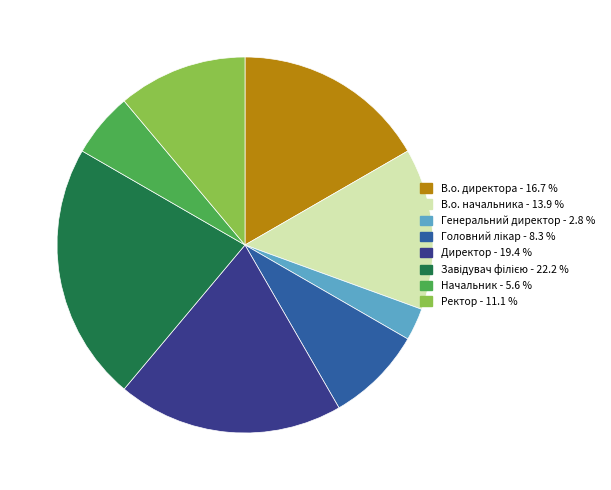

Is Начальник the majority of the pie?

No